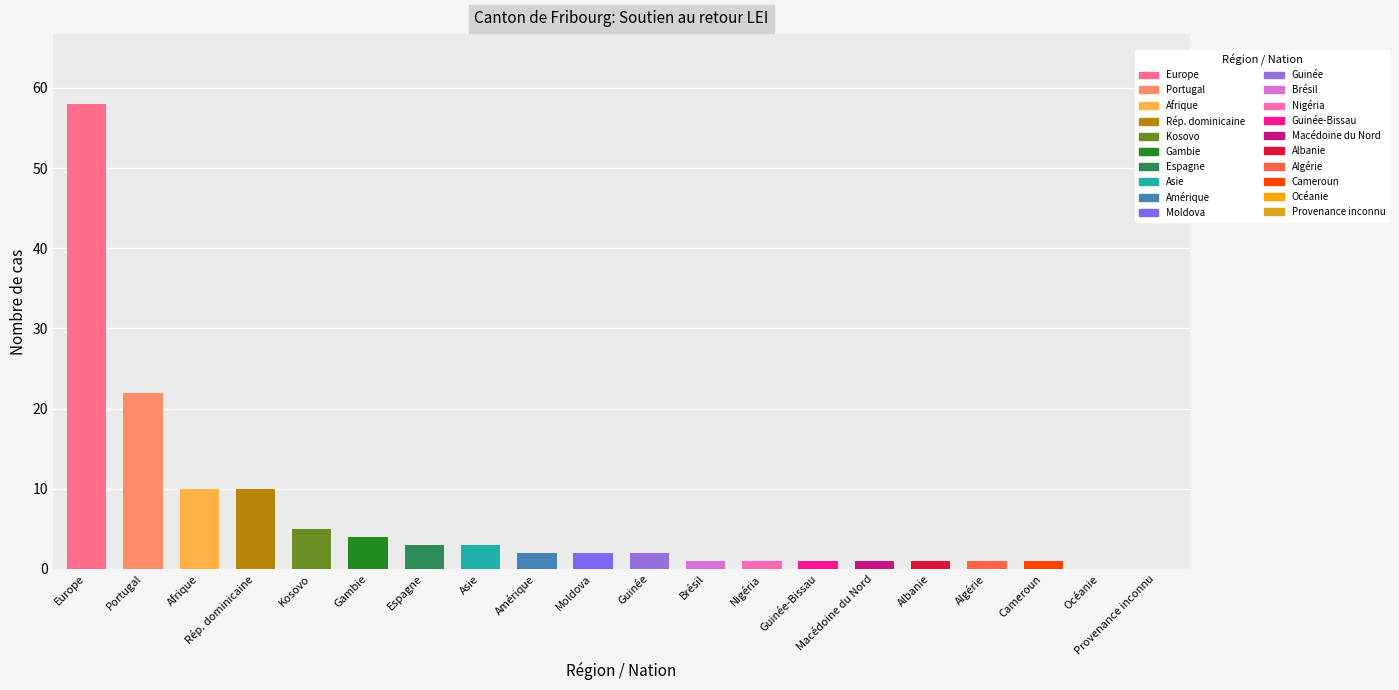

What is the sum of all Total (Entrées) values?

128